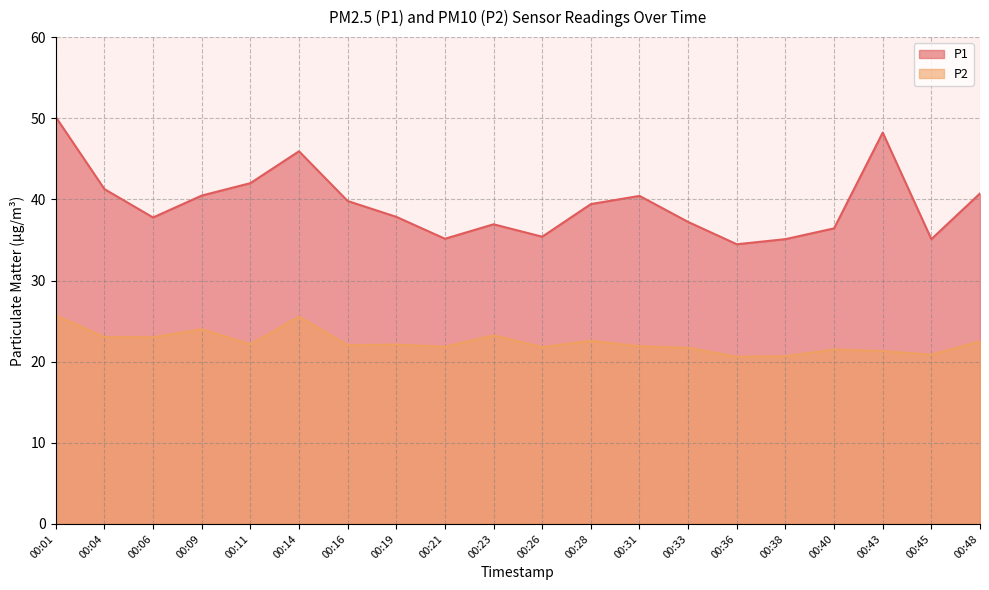

What is the lowest value of the P1 series?

34.5